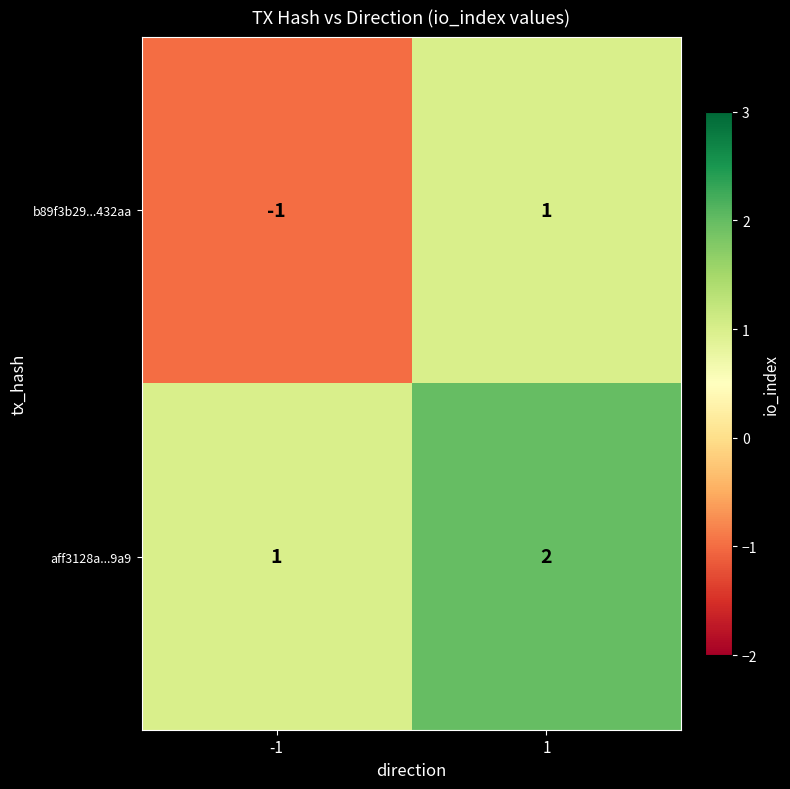

Which series has the largest total across all categories?

aff3128a...9a9